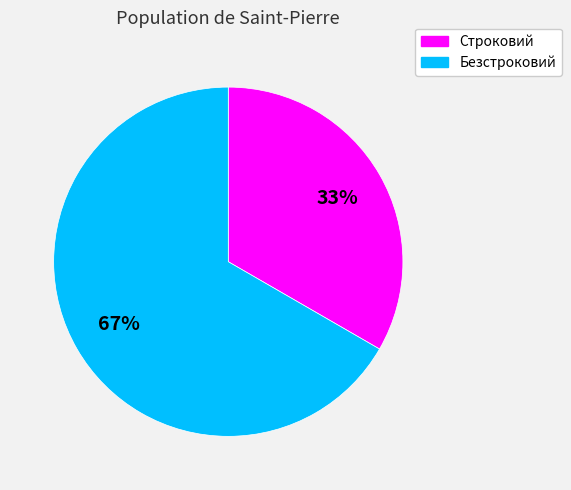

Rank the categories by value from highest to lowest.

Безстроковий, Строковий